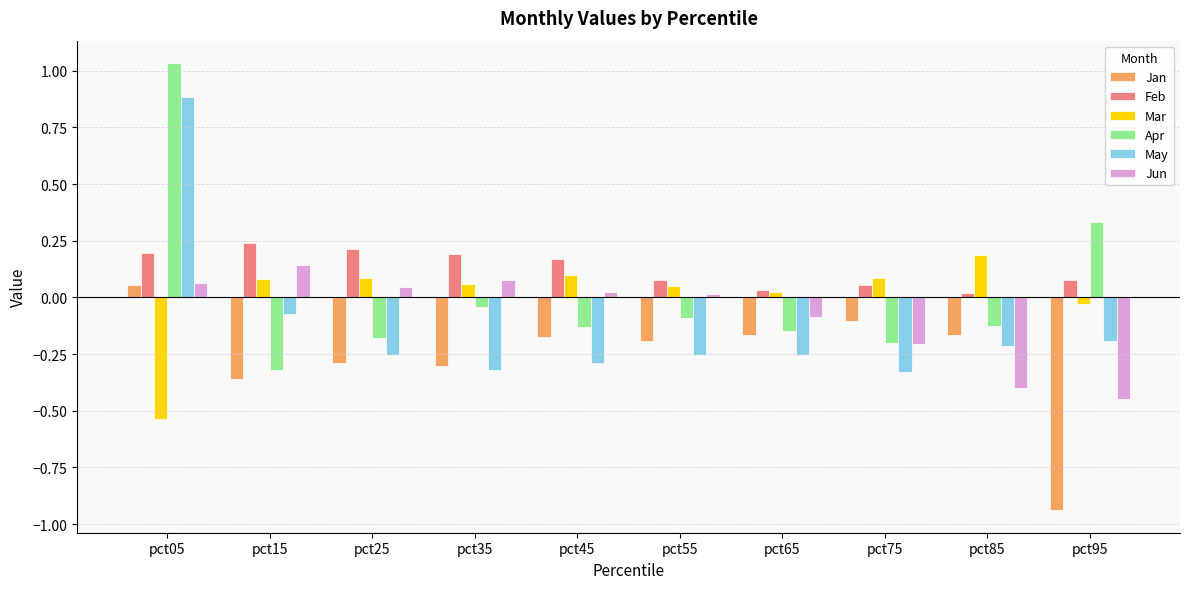

Which series changed the most between pct55 and pct85?

Jun